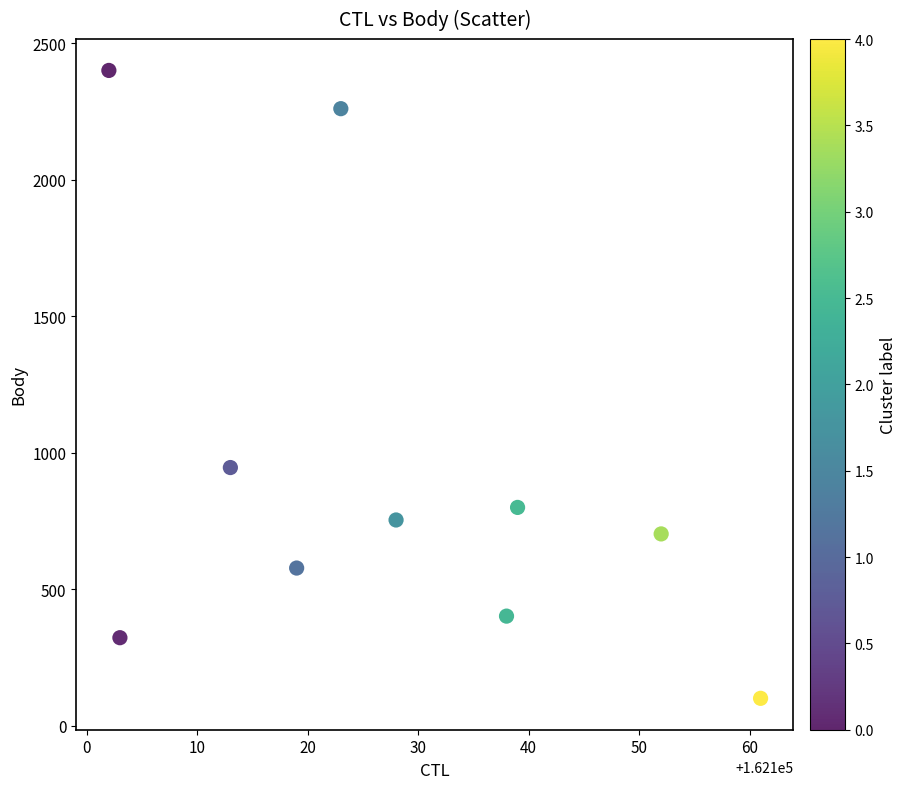

What Y value in the scatter plot is closest to 1250?

946